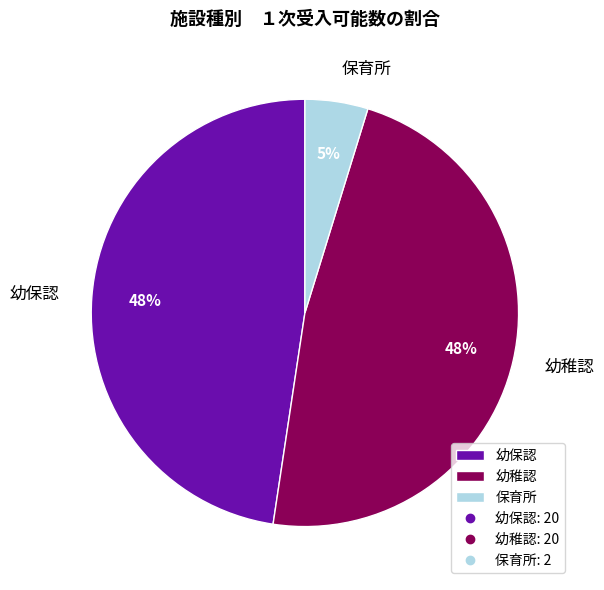

How many slices are in this pie chart?

3